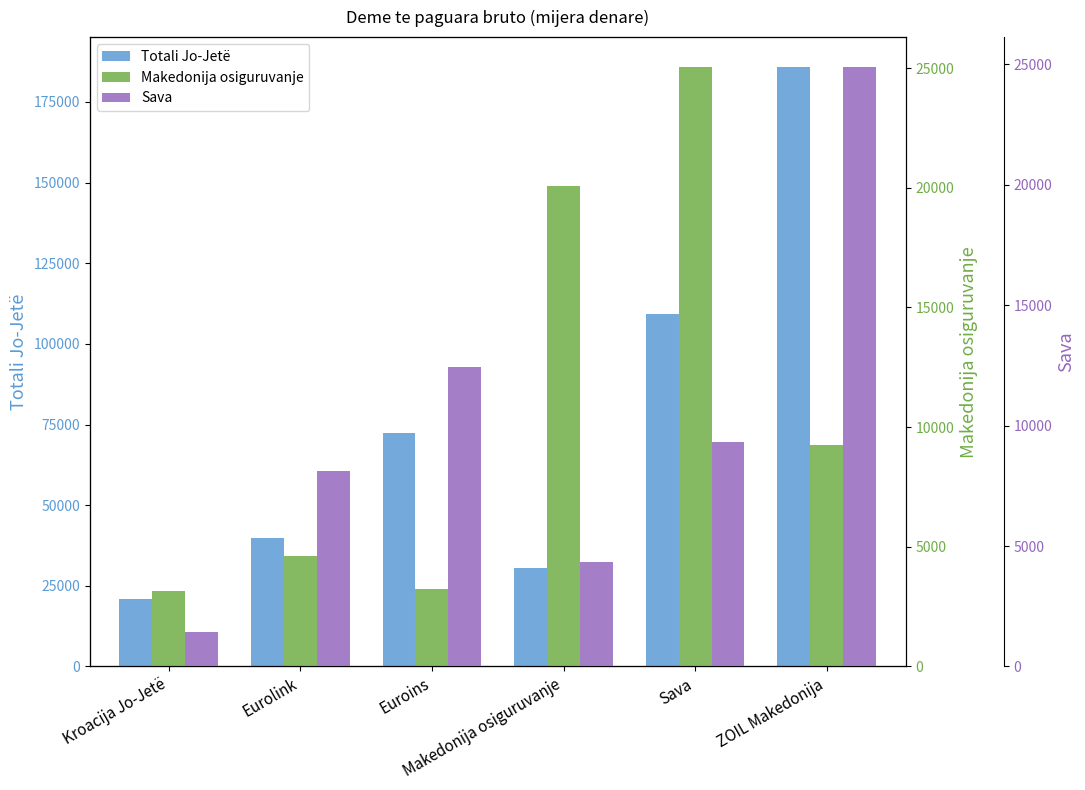

Are the bars grouped side by side (vs. stacked)?

Yes